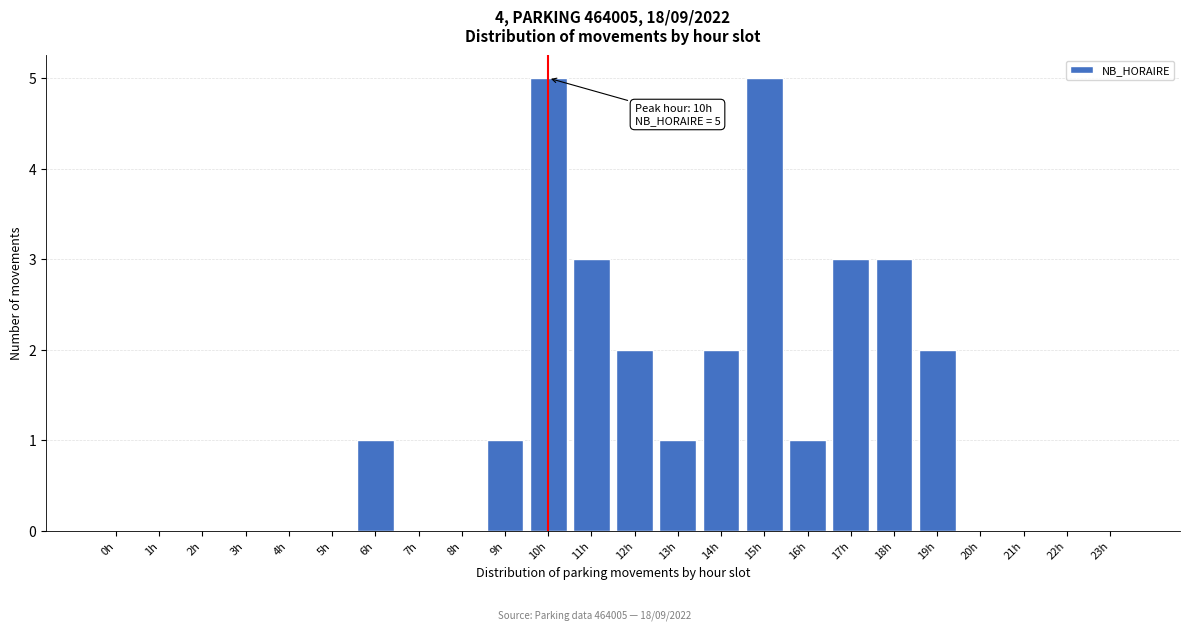

Reading right to left, what are all the values shown in this chart?

23h=0	22h=0	21h=0	20h=0	19h=2	18h=3	17h=3	16h=1	15h=5	14h=2	13h=1	12h=2	11h=3	10h=5	9h=1	8h=0	7h=0	6h=1	5h=0	4h=0	3h=0	2h=0	1h=0	0h=0